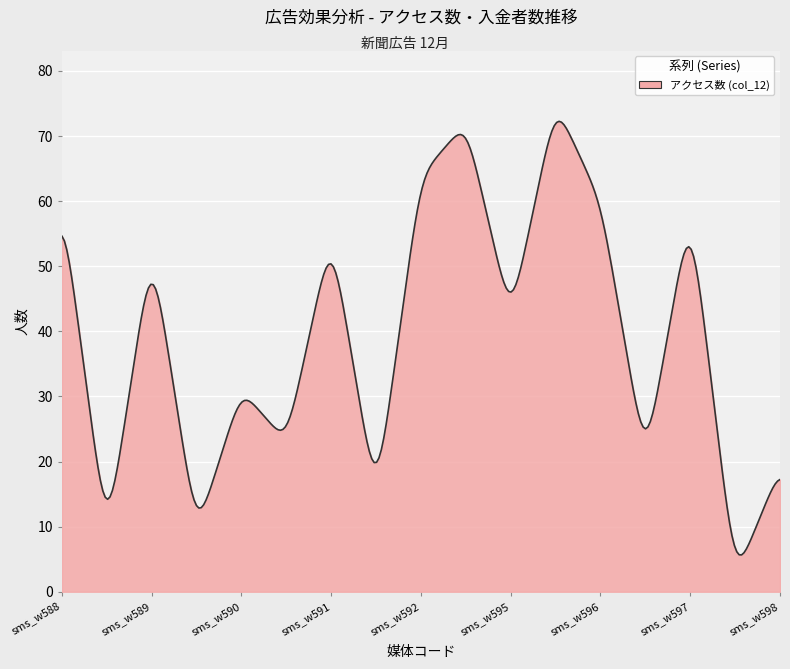

What is the minimum value shown in the chart?

5.7